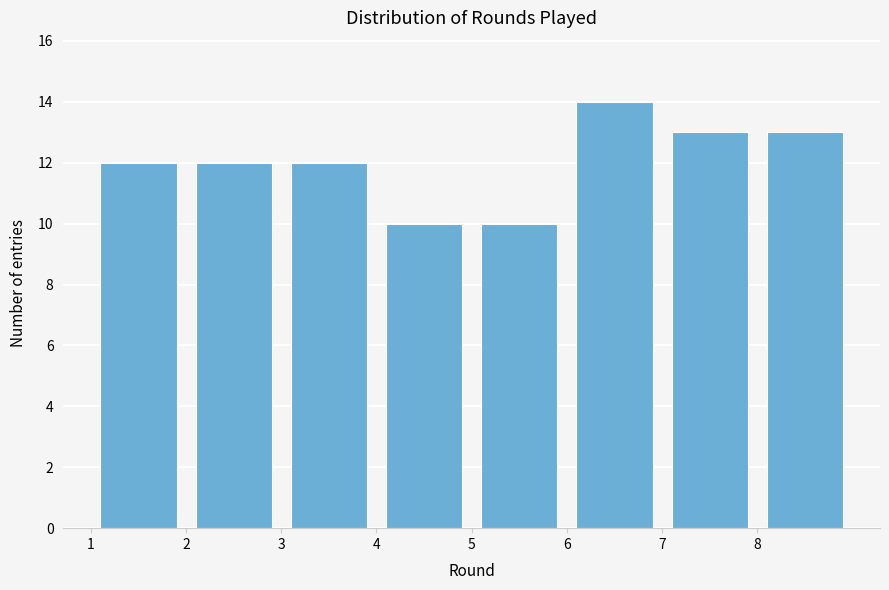

Which range on the x-axis has the tallest bar?

6 to 7